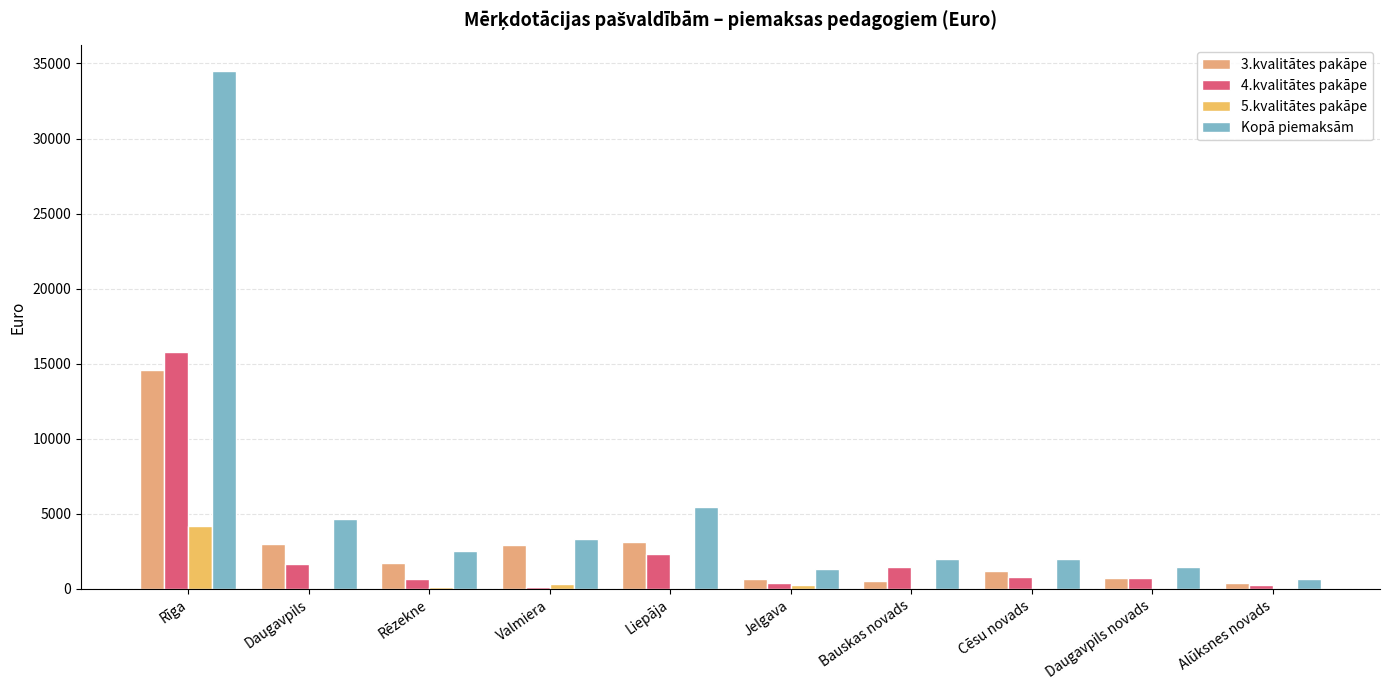

What is the average value of the 5.kvalitātes pakāpe series?

490